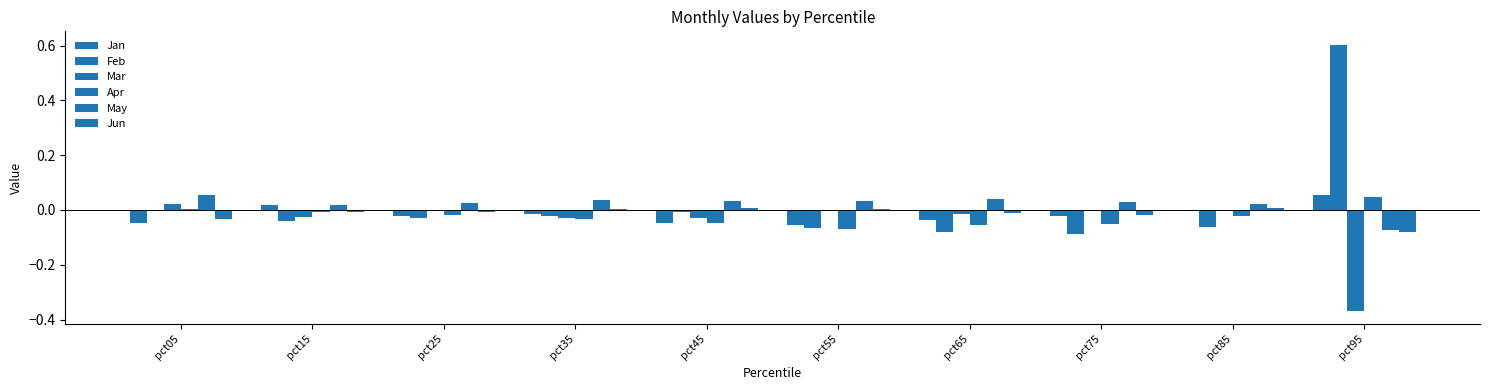

Are the bars grouped side by side (vs. stacked)?

Yes